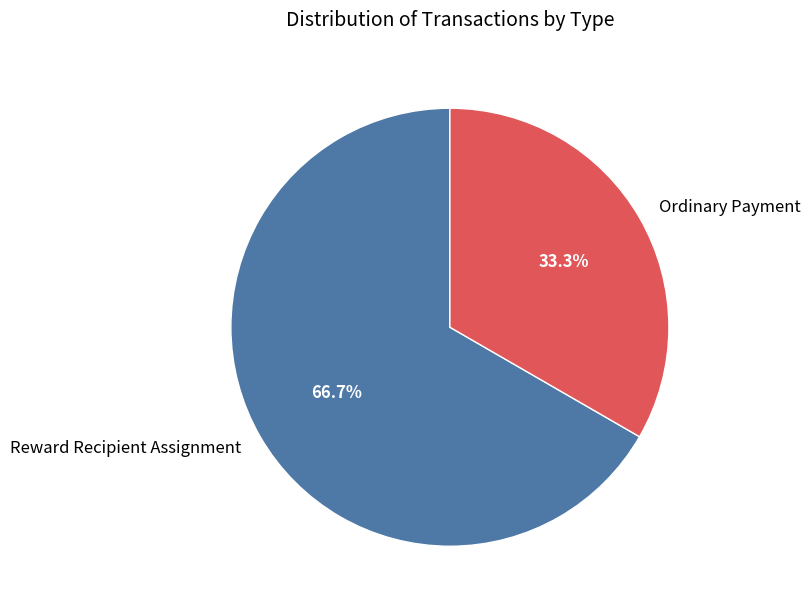

How much of the chart is everything except Ordinary Payment?

66.7%